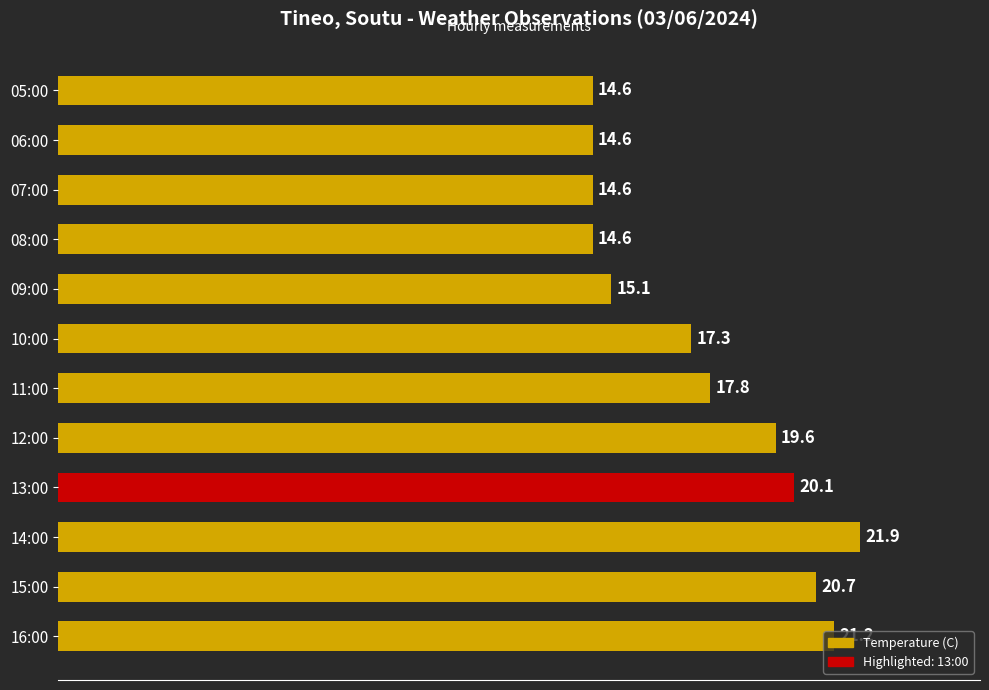

Where is the data nearest to the value 18?

11:00